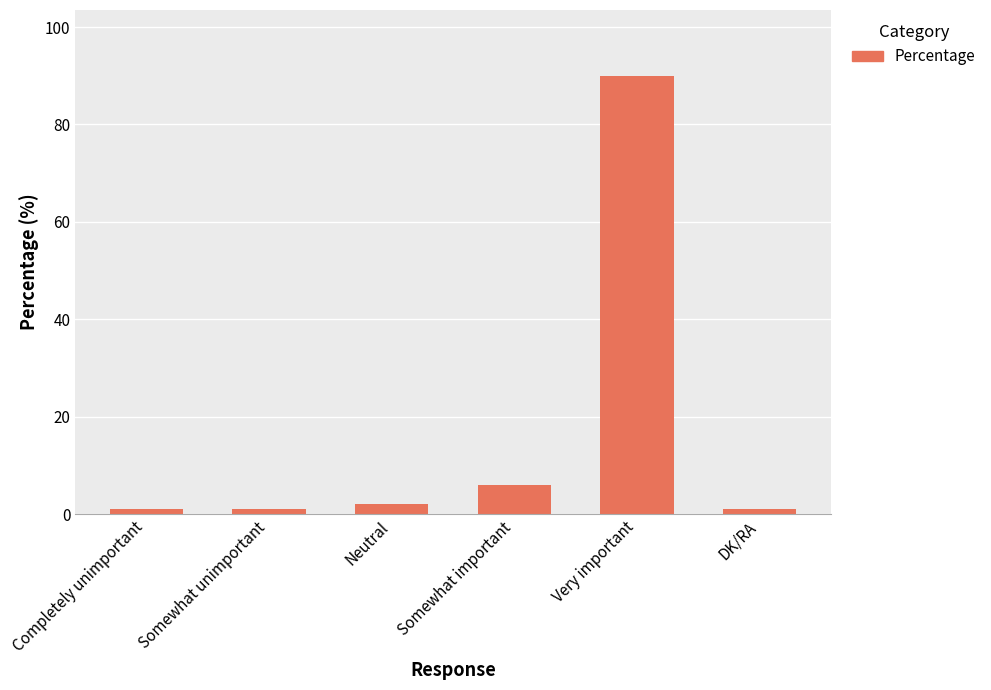

Reading right to left, extract all data points from this chart.

1	90	6	2	1	1